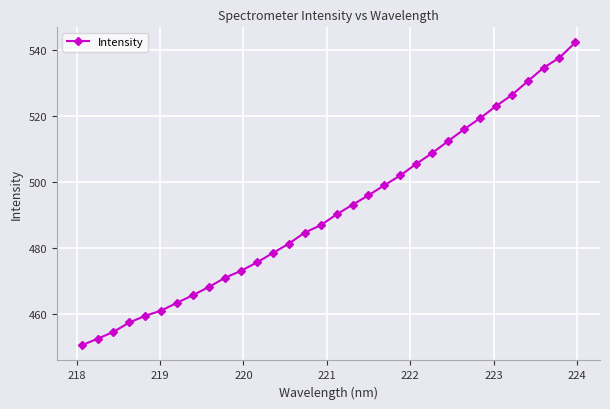

What is the value of the 22nd point from the left?

505.4